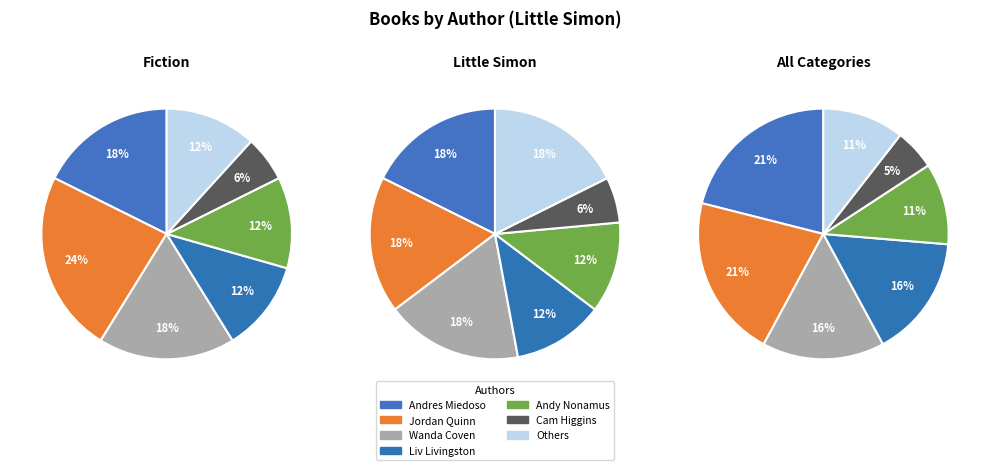

Which has a higher value, 3 or 4?

3